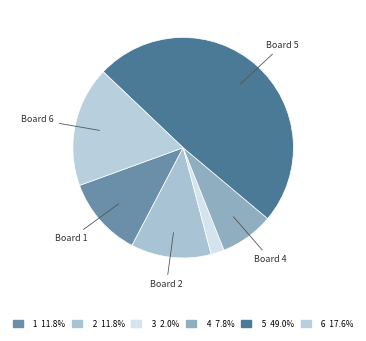

Which slice is the largest?

5